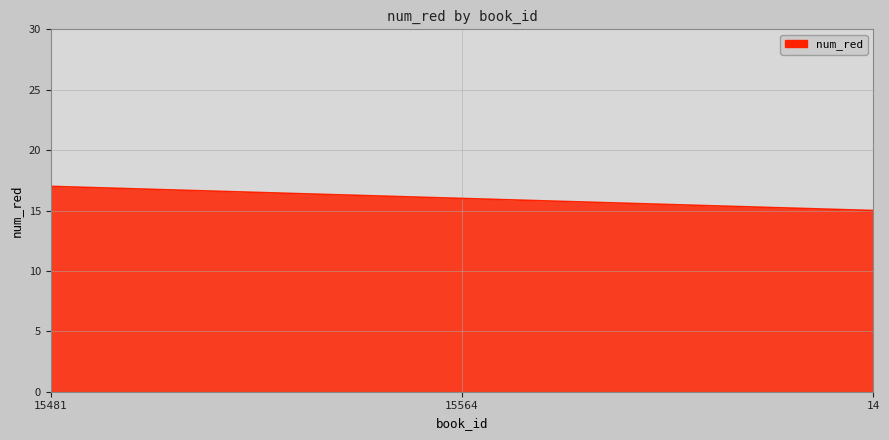

What is the difference between the values at 15564 and 15481?

1